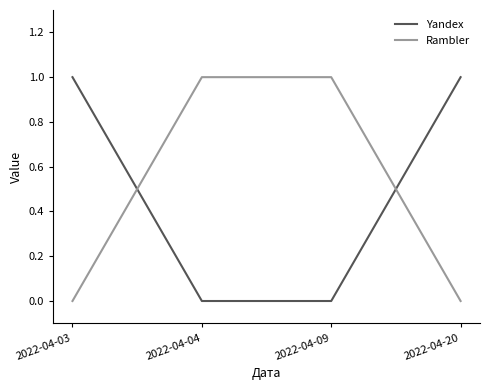

Is it true that Yandex equals -1 at 2022-04-04?

False